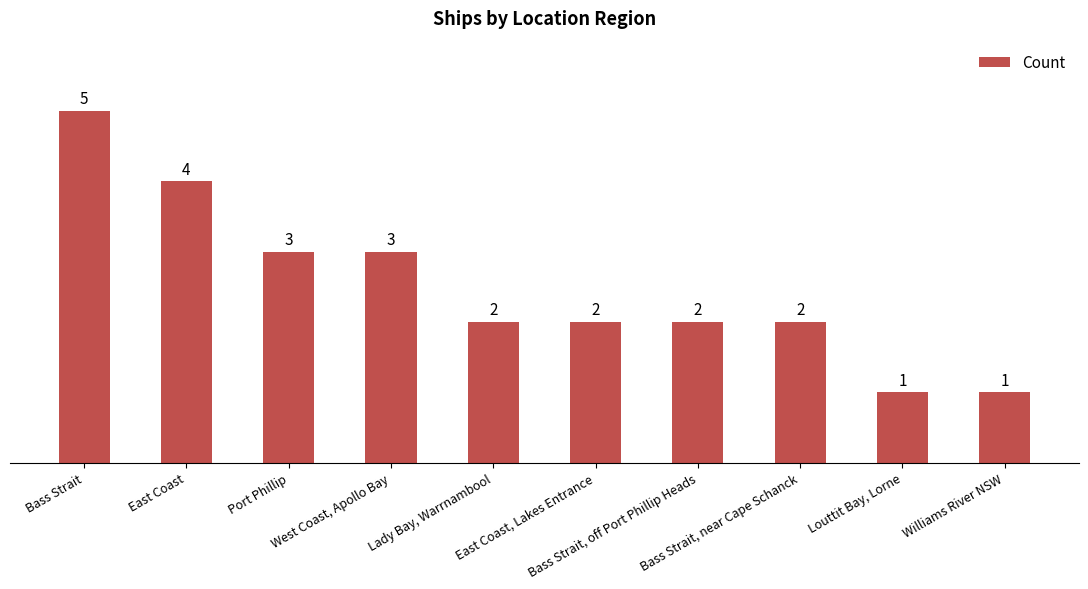

What is the label of the 5th bar from the right?

East Coast, Lakes Entrance